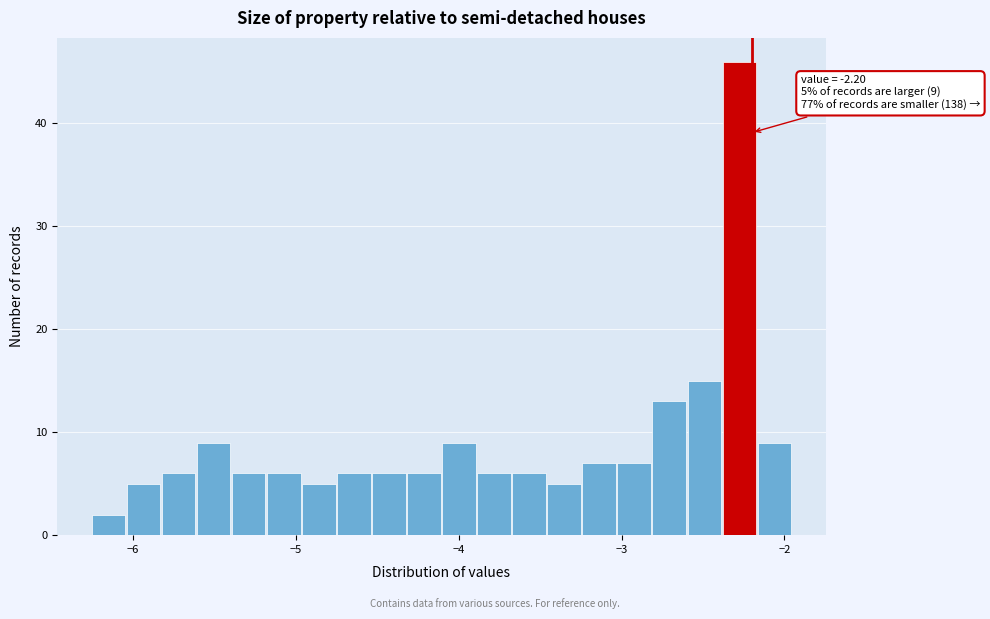

Read against the x-axis, roughly where is the centre of the tallest bar?

-2.3